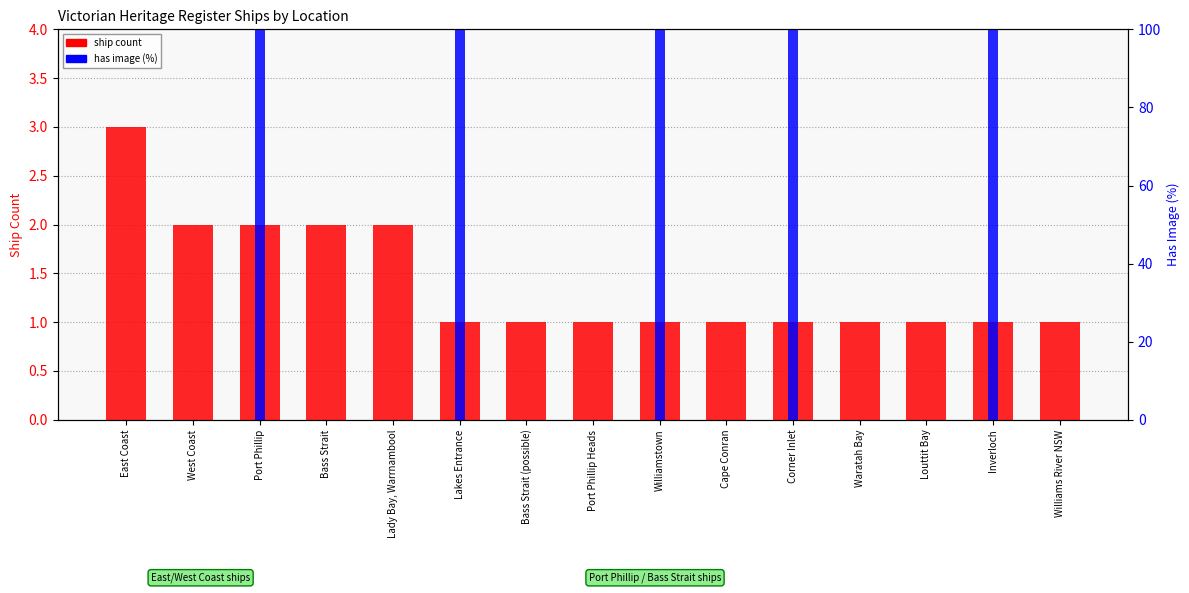

How many groups of bars are there?

15